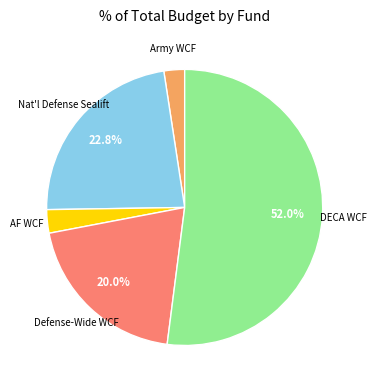

Is there any slice that represents more than half of the pie?

Yes